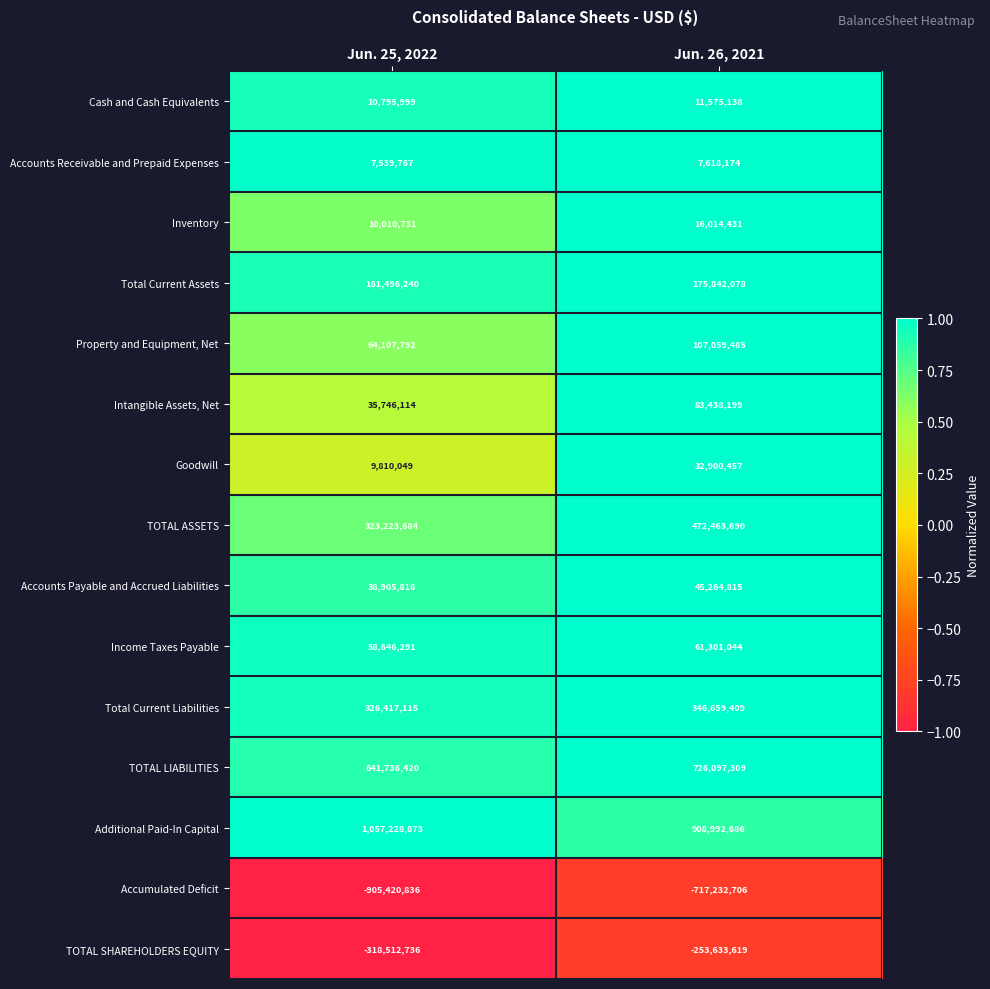

At which label is Goodwill closest to 21355253?

Jun. 25, 2022